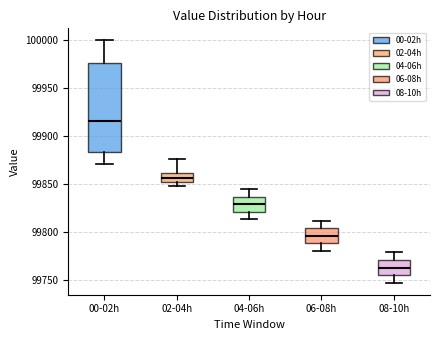

Reading left to right, read every box against the y-axis: the position of its median line, the range the box covers, and the ends of its whiskers. The values are not printed on the chart, so give them approximately, as read against the axis.

00-02h: median 99915, box 99885 to 99975, whiskers 99870 to 100000
02-04h: median 99855, box 99850 to 99860, whiskers 99850 (just below the box's lower edge) to 99875
04-06h: median 99830, box 99820 to 99835, whiskers 99815 to 99845
06-08h: median 99795, box 99790 to 99805, whiskers 99780 to 99810
08-10h: median 99765, box 99755 to 99770, whiskers 99750 to 99780